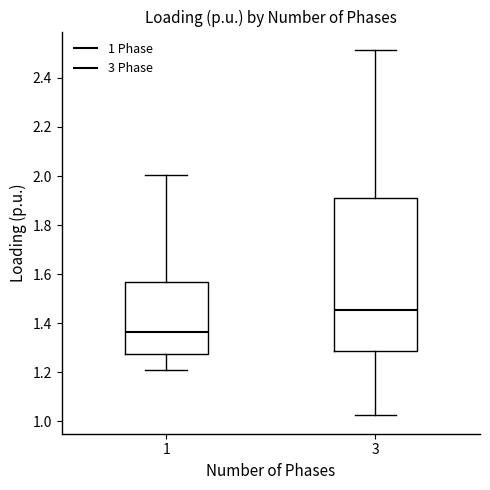

Which box's median line is the highest?

3